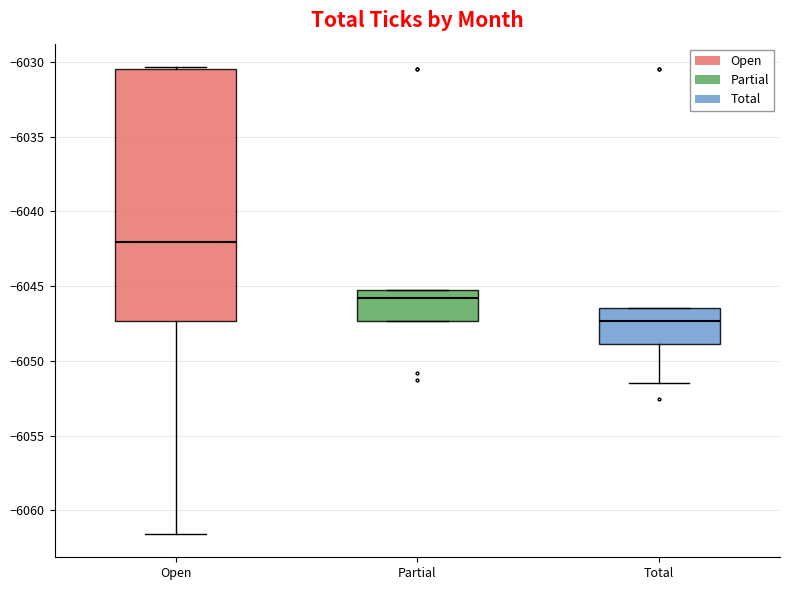

Which box's median line is the highest?

Open